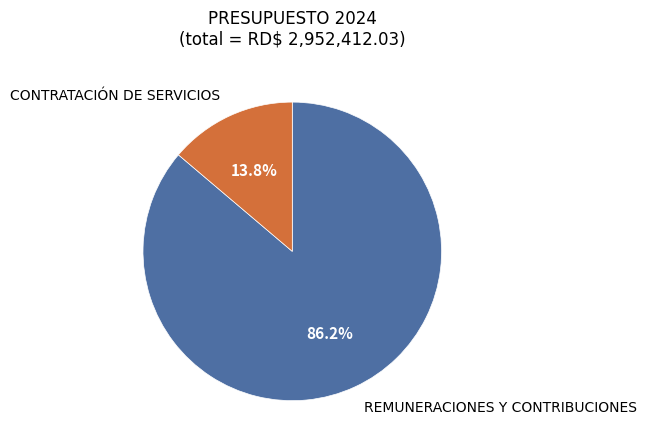

To the nearest percent, what is the difference between the largest and smallest slice percentages?

72%